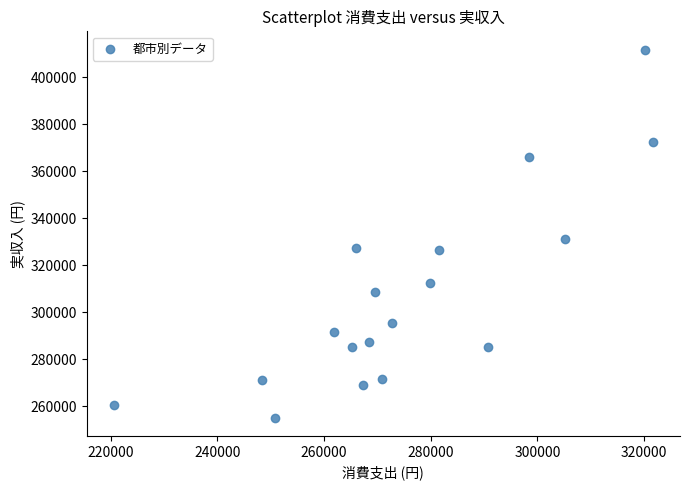

What Y value in the scatter plot is closest to 333562?

331110